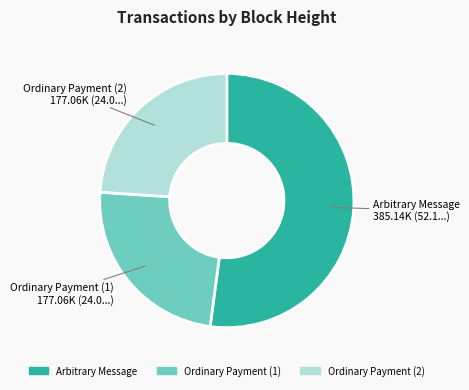

Is there any slice that represents more than half of the pie?

Yes